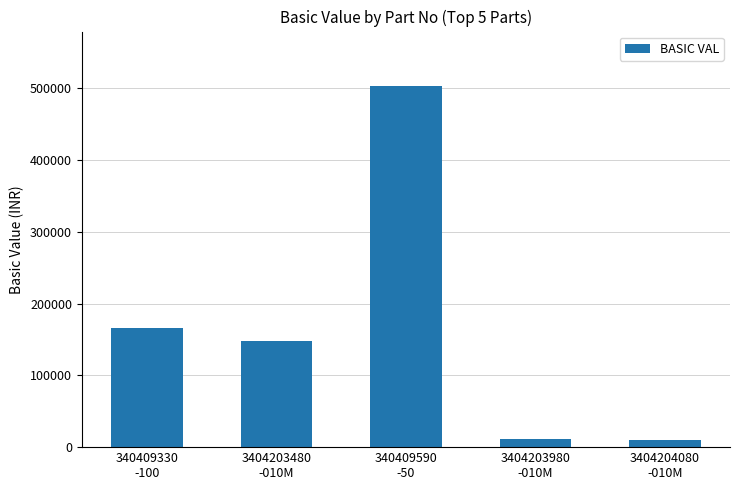

Which has a higher value, 3404203480
-010M or 340409590
-50?

340409590
-50